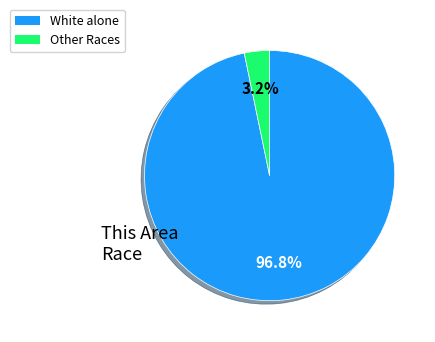

Is there a majority slice in this chart?

Yes